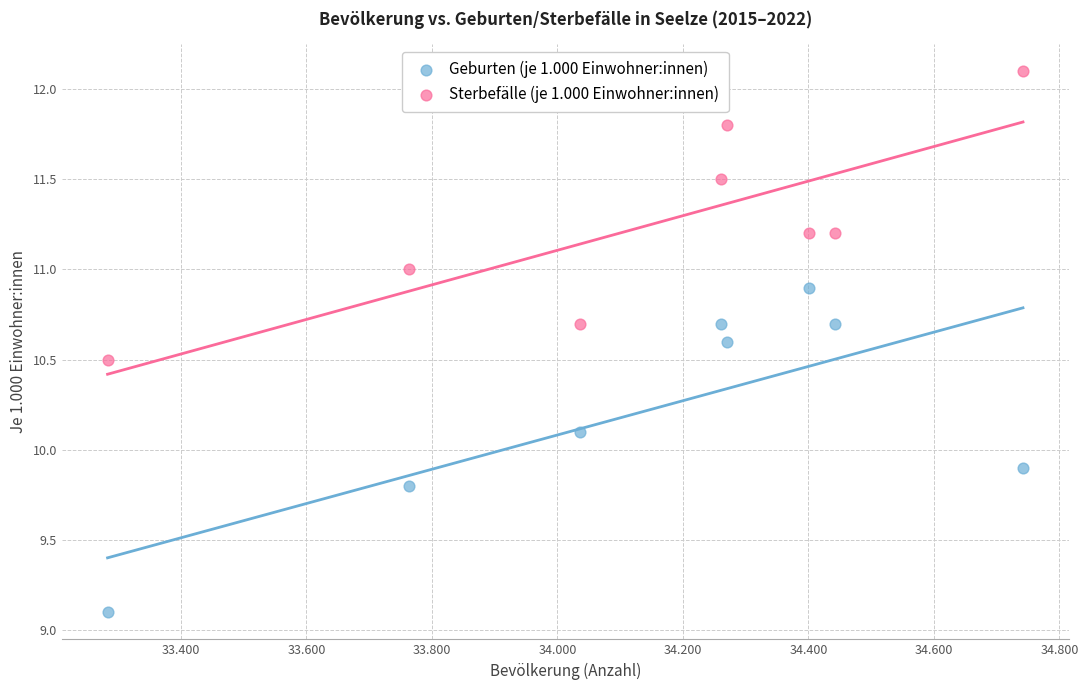

What are all the series names shown in the legend?

Geburten (je 1.000 Einwohner:innen), Sterbefälle (je 1.000 Einwohner:innen)